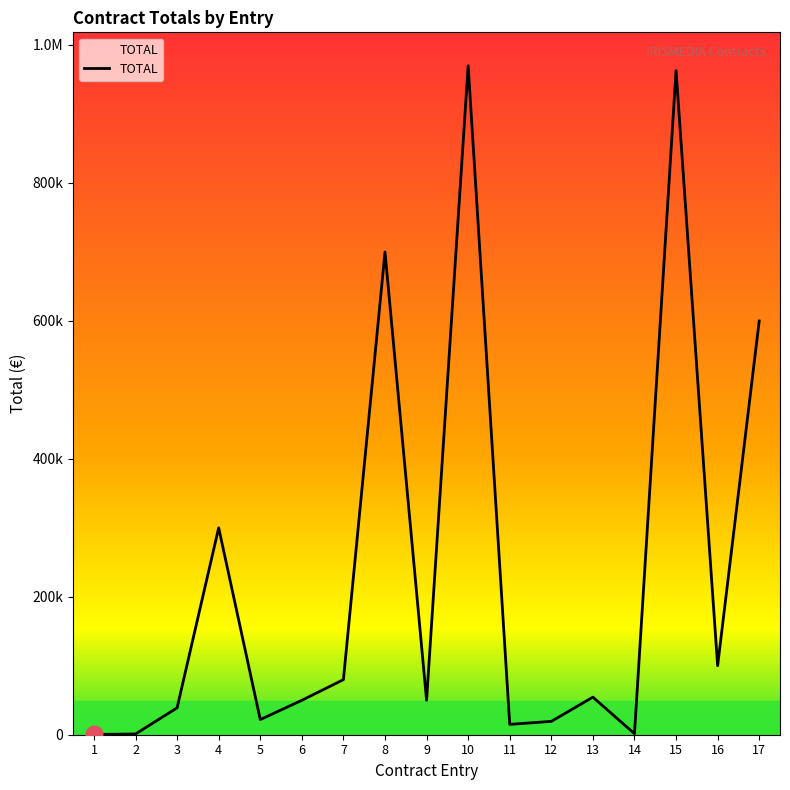

List the labels in order of value, smallest first.

1, 2, 14, 11, 12, 5, 3, 6, 9, 13, 7, 16, 4, 17, 8, 15, 10